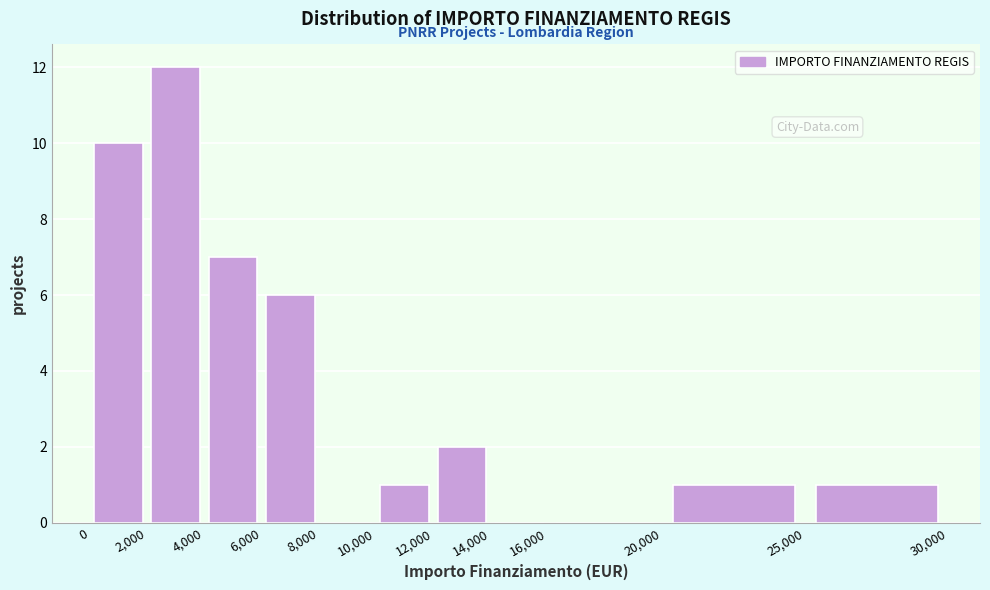

Which range on the x-axis has the tallest bar?

2,000 to 4,000